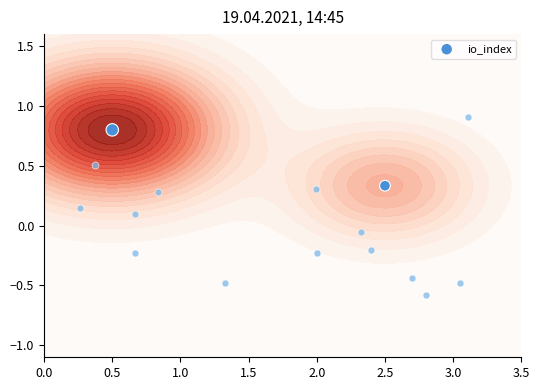

What is the sum of all values?

1.1